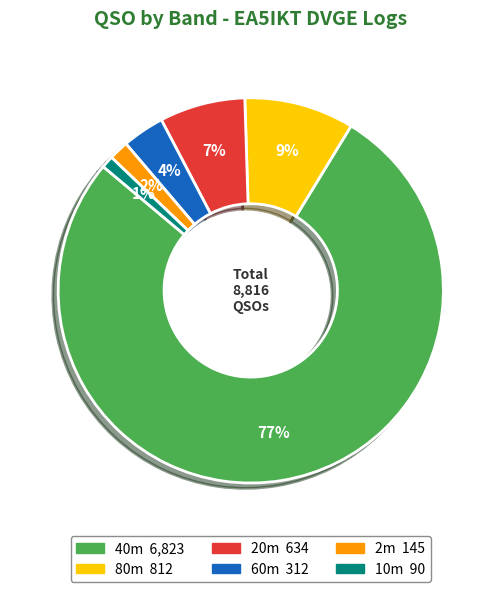

To the nearest percent, what is the average slice percentage?

17%